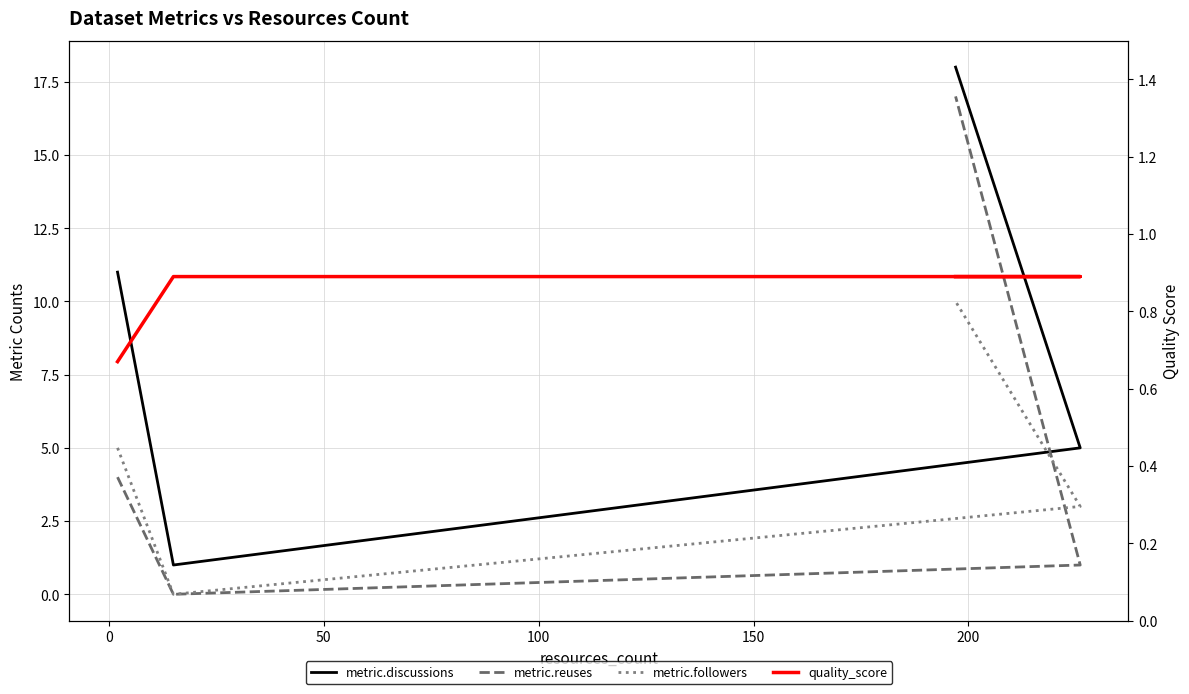

True or false: quality_score has more than 0 interior local peaks.

False